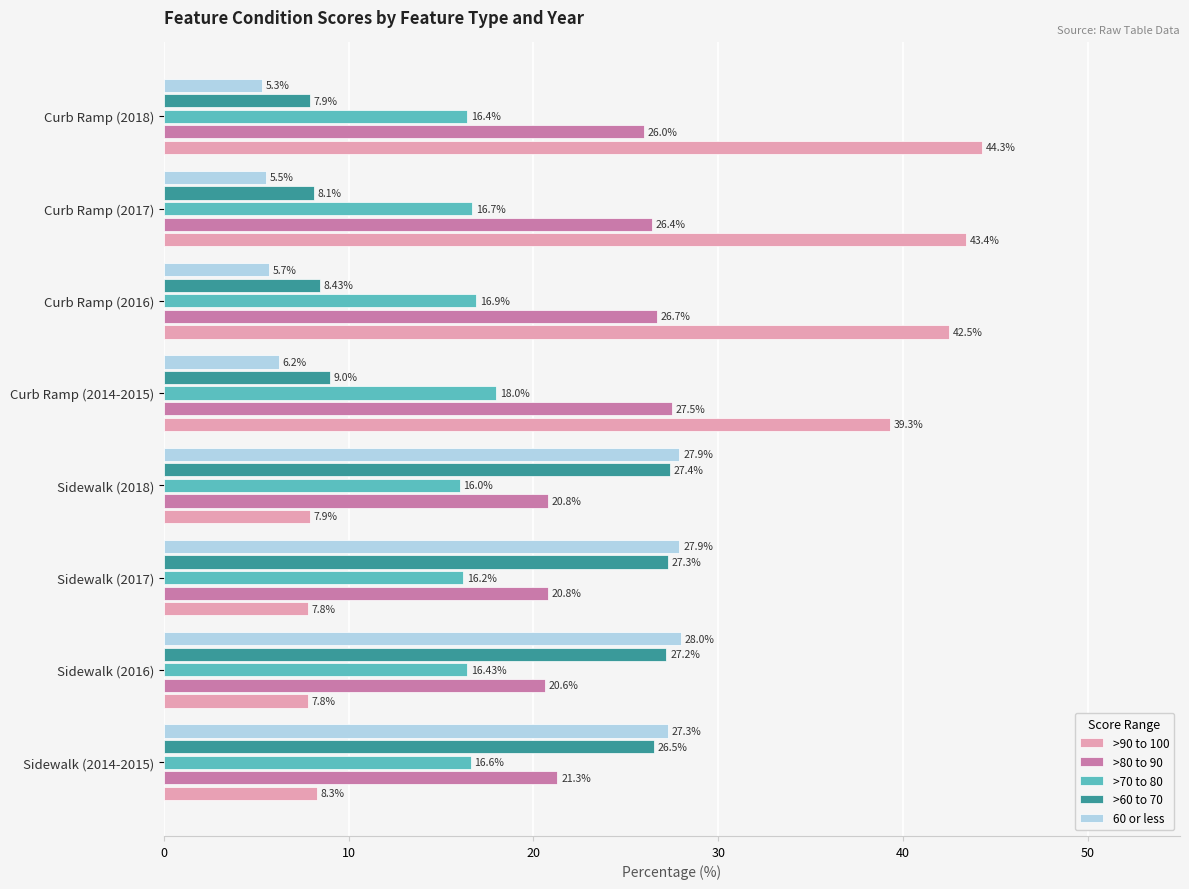

What are all the series names shown in the legend?

>90 to 100, >80 to 90, >70 to 80, >60 to 70, 60 or less